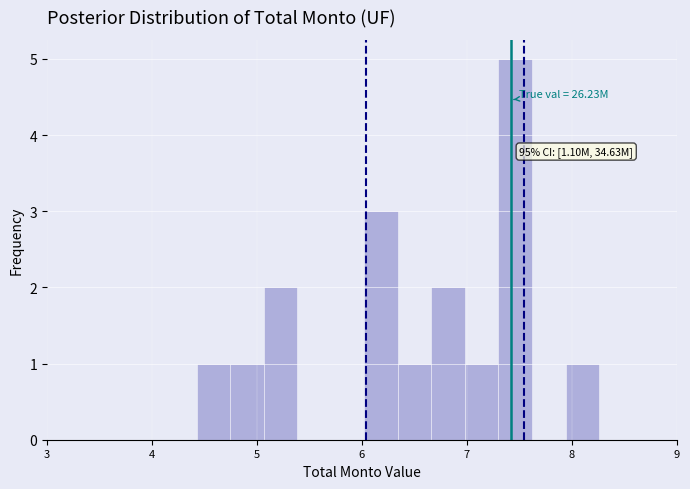

Read against the x-axis, roughly where is the centre of the tallest bar?

7.5